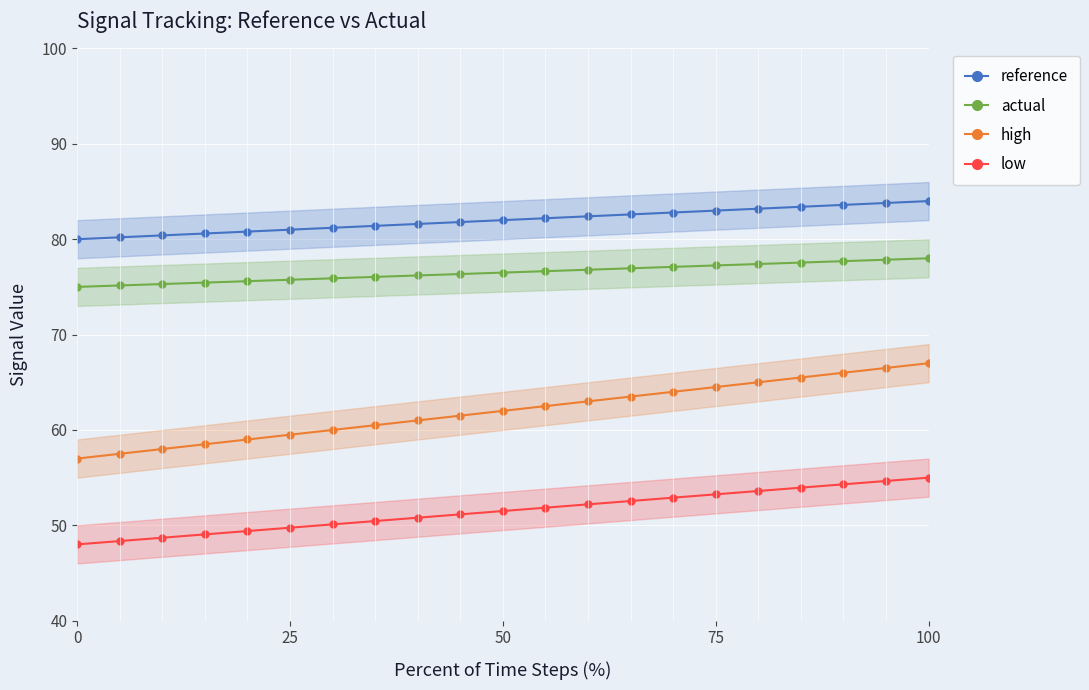

What is the difference between the high values at 75 and 50?

2.5